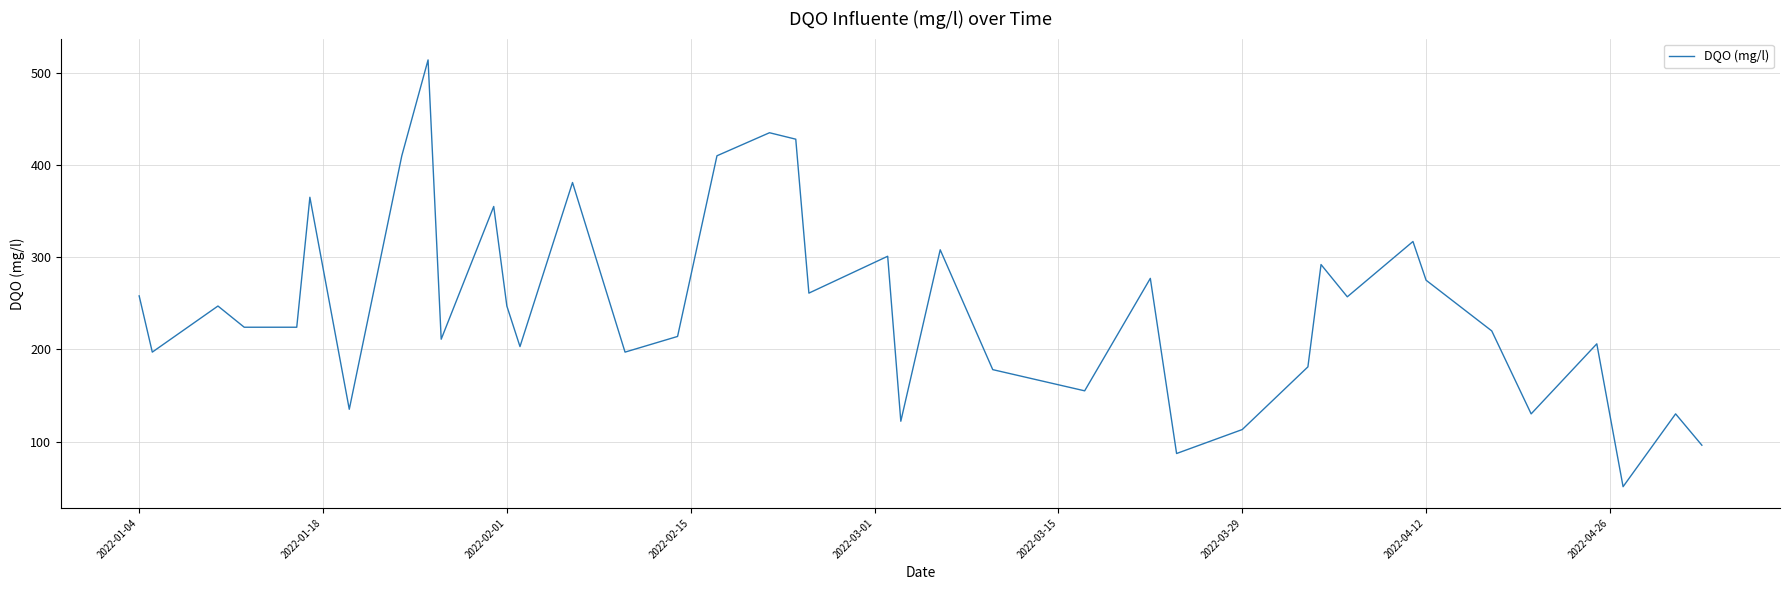

What is the greatest value displayed?

514